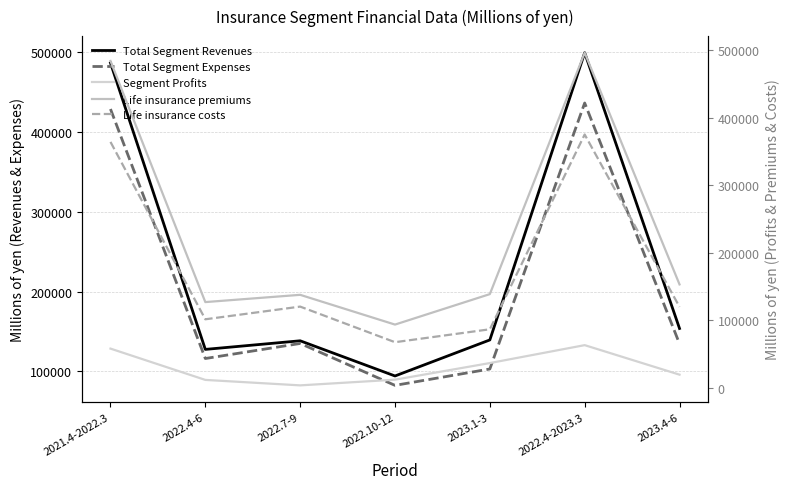

Which series has the widest spread of values?

Total Segment Revenues